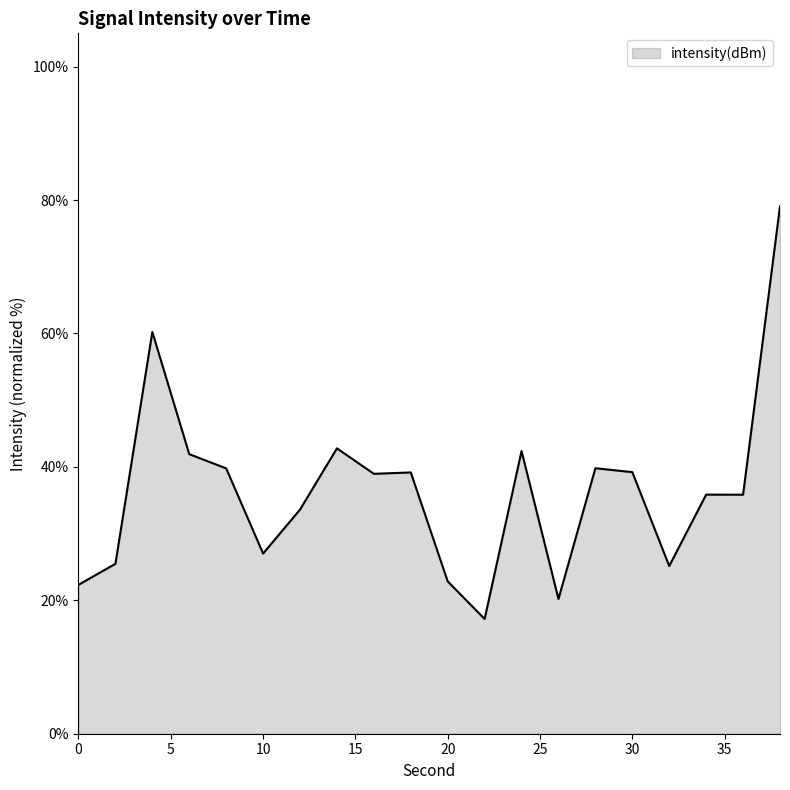

What is the difference between the maximum and minimum values?

61.9